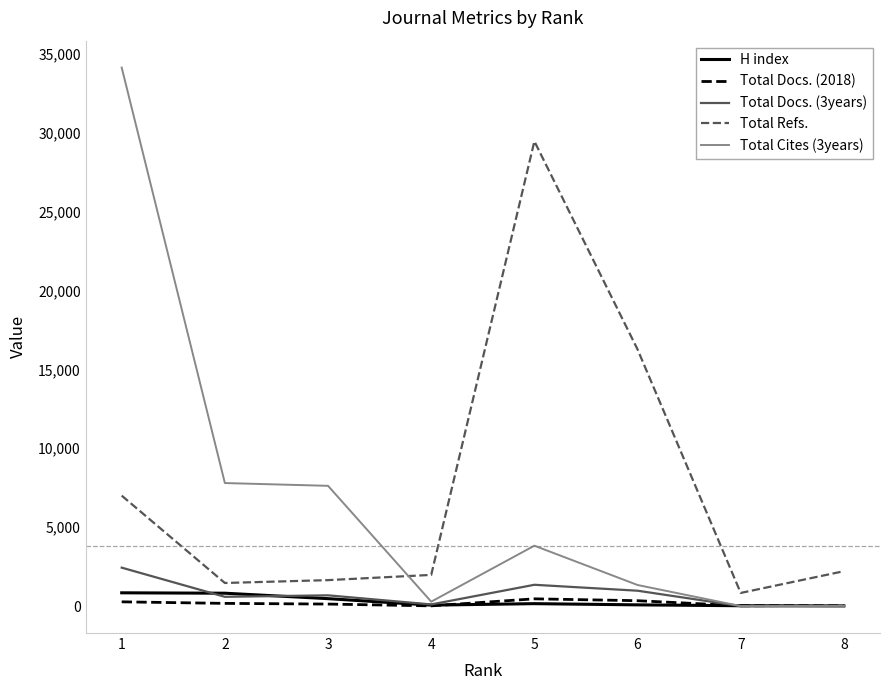

True or false: Total Docs. (2018) and Total Refs. cross at least once.

False